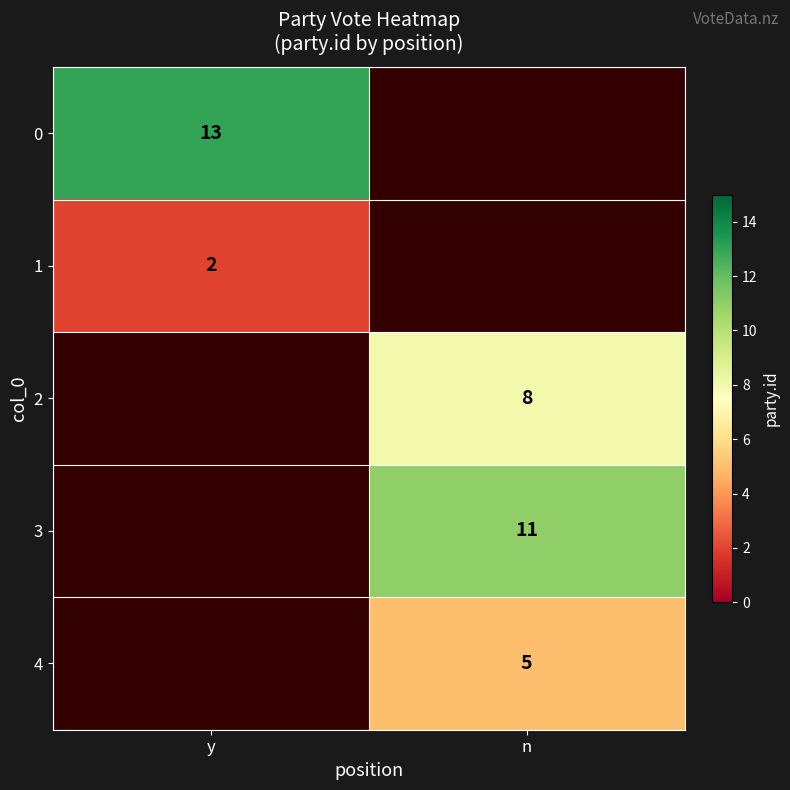

Is it true that 3 equals 11 at n?

True